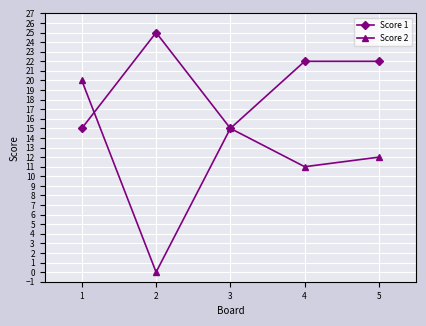

Read the Score 1 value at 2.

25